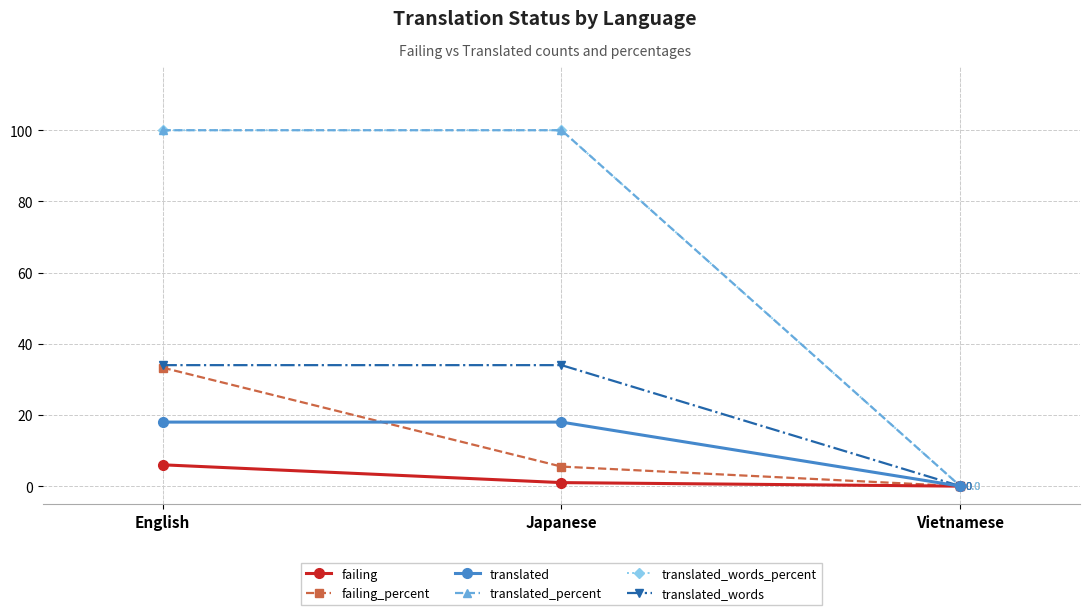

The translated_words series shows 44.7 at Japanese. True or false?

False